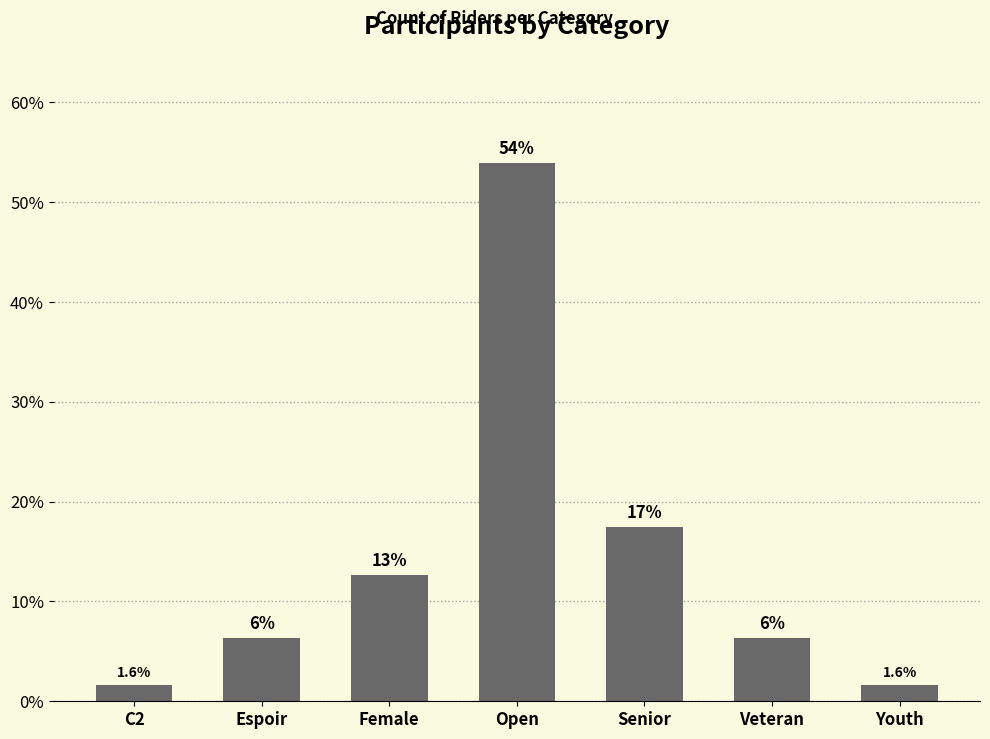

At which label does the data first exceed 6?

Espoir